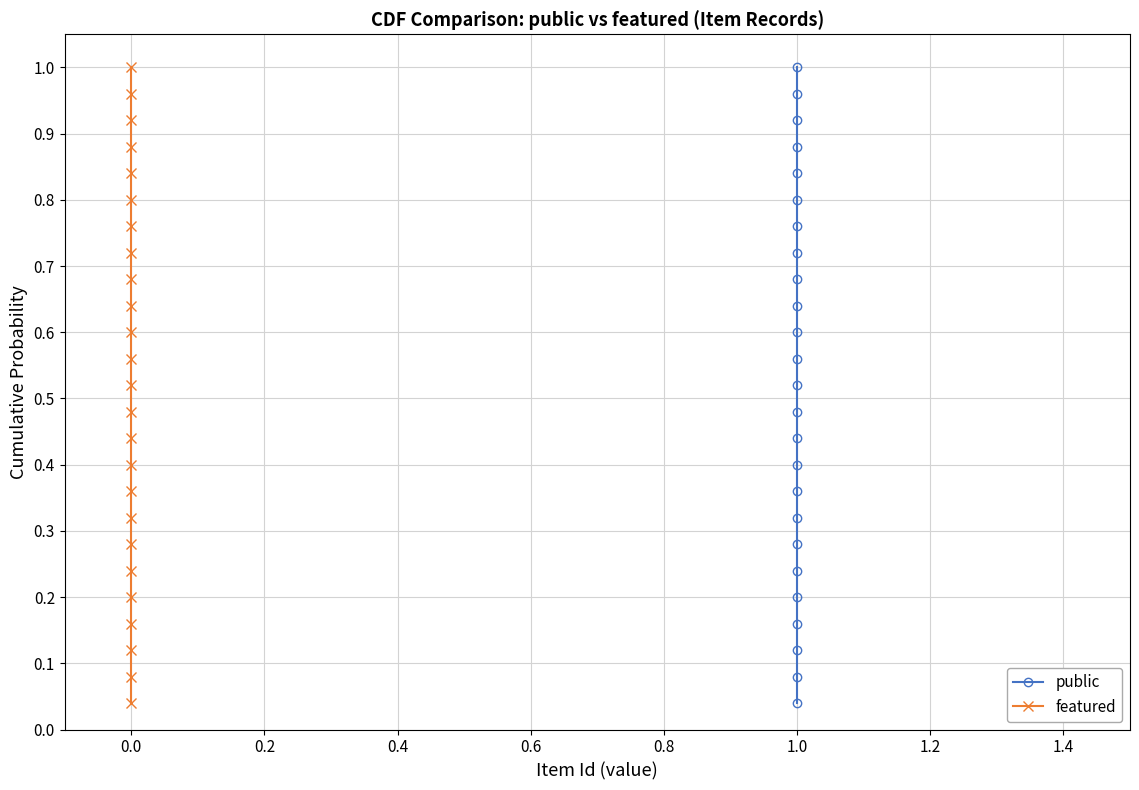

The value of public at 1.0 is 0.0. True or false?

False